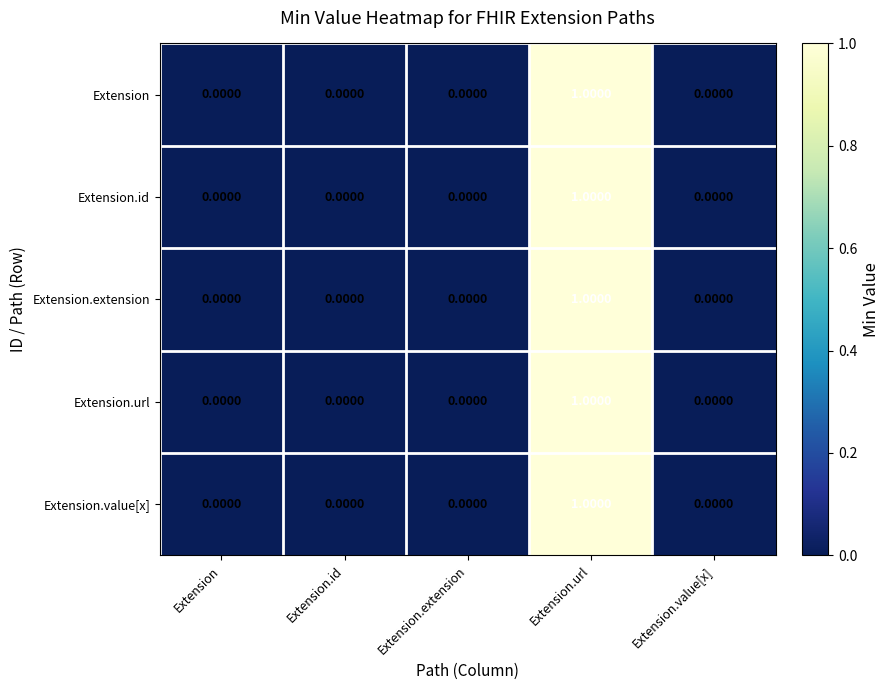

Is the value of Extension.id at Extension.url greater than the value of Extension.url at Extension.extension?

Yes